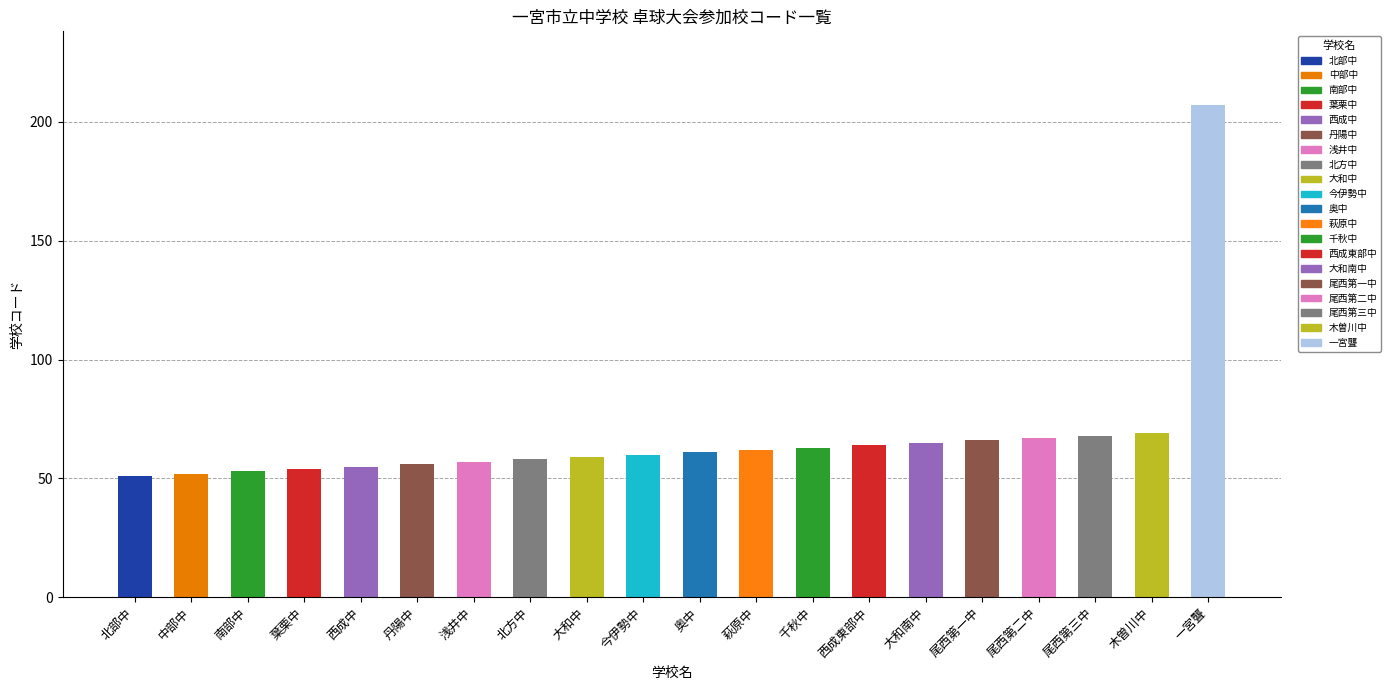

How many distinct data groups are displayed?

1